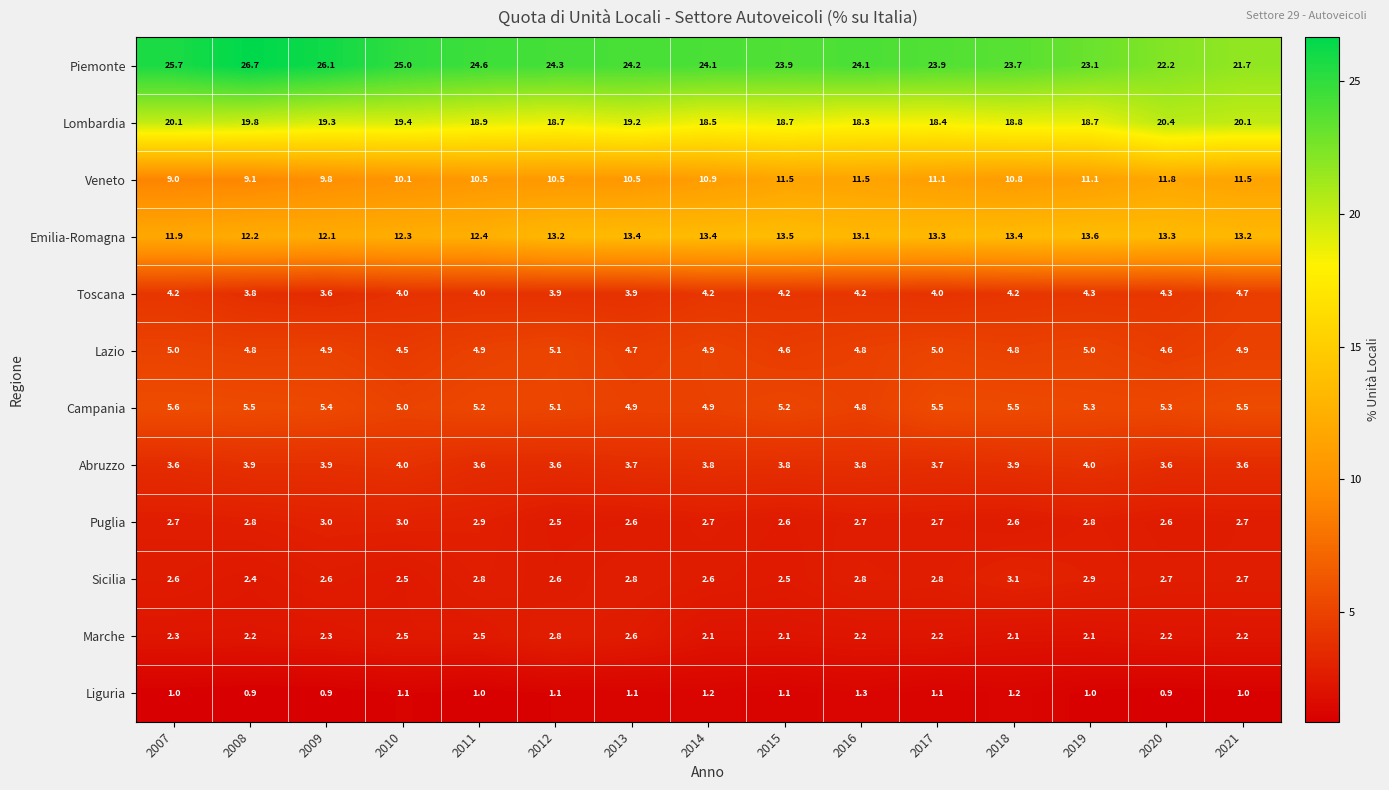

True or false: Abruzzo has a value of 3.8 at 2016.

True